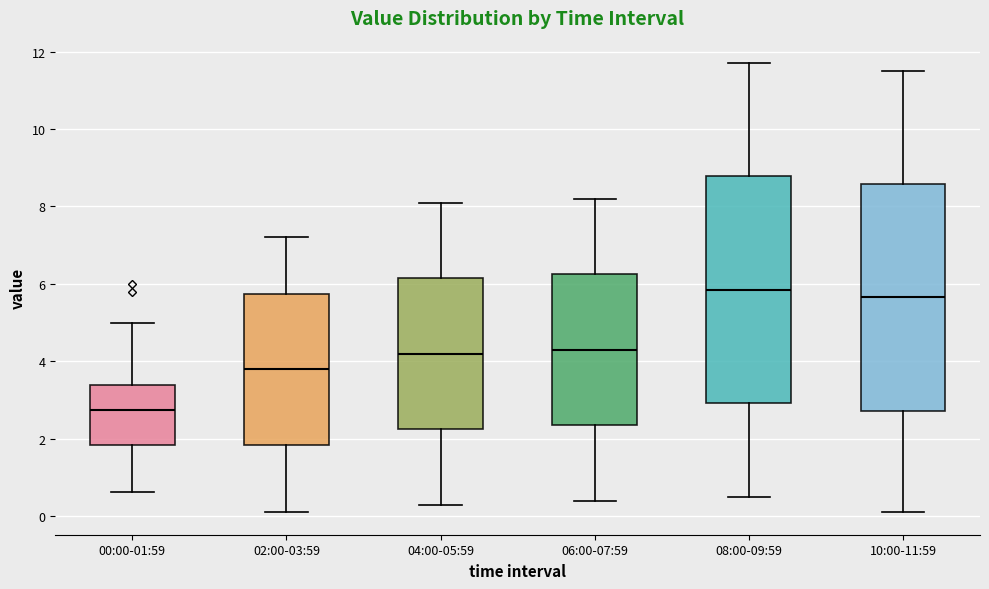

Where does the upper whisker of the box for 10:00-11:59 end on the y-axis? The values are not printed on the chart, so give them approximately, as read against the axis.

11.6